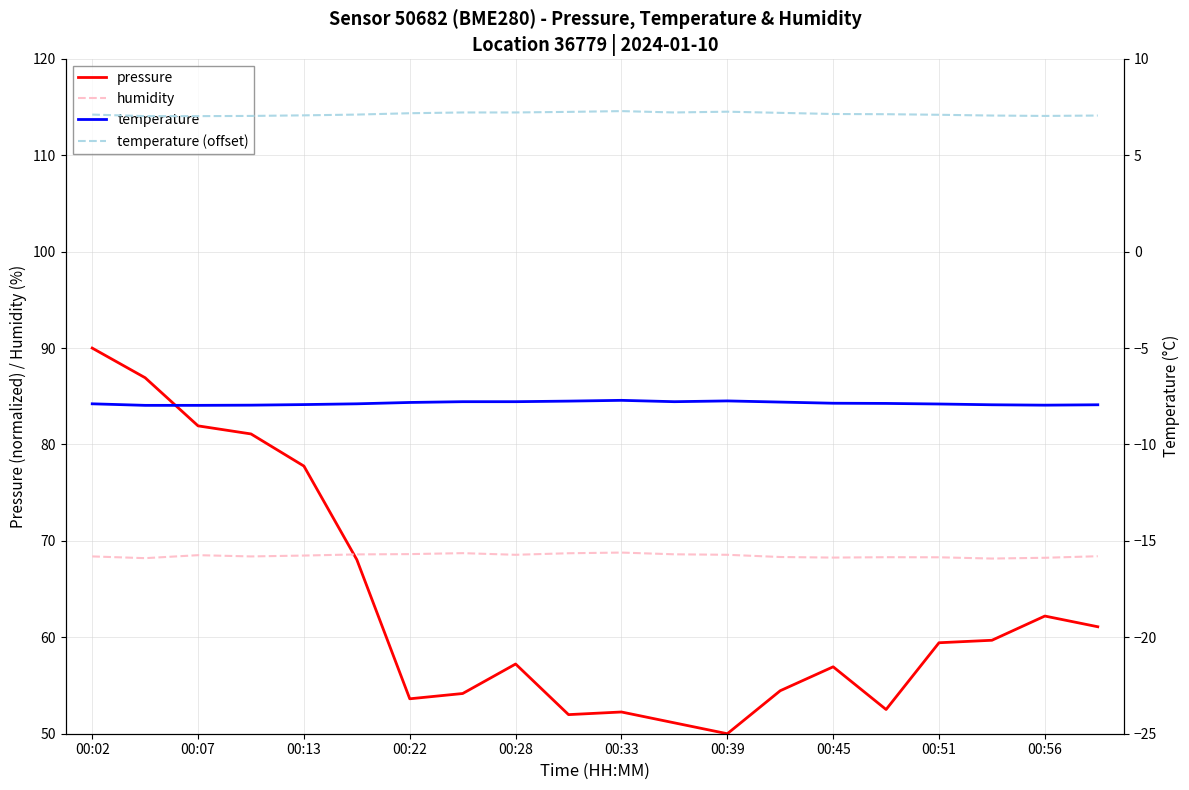

What are all the series names shown in the legend?

pressure, humidity, temperature, temperature (offset)